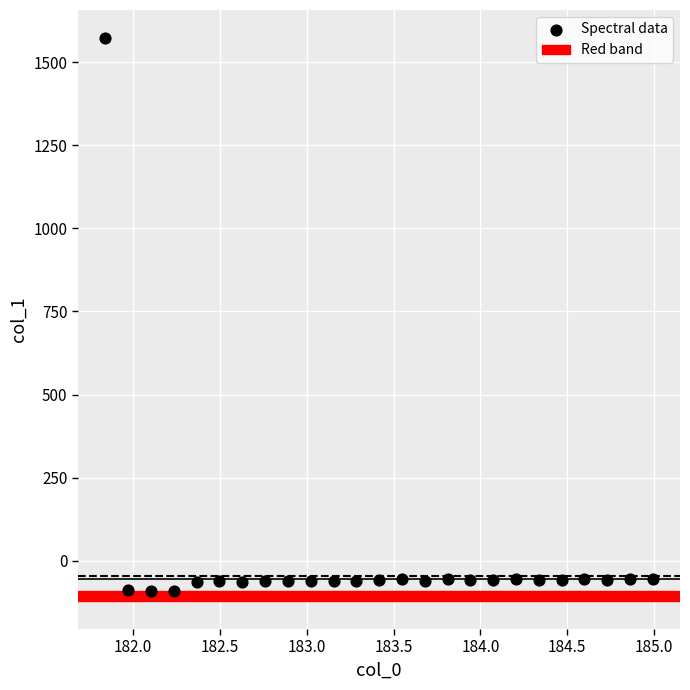

What is the range of Y values (max minus min)?

1662.9